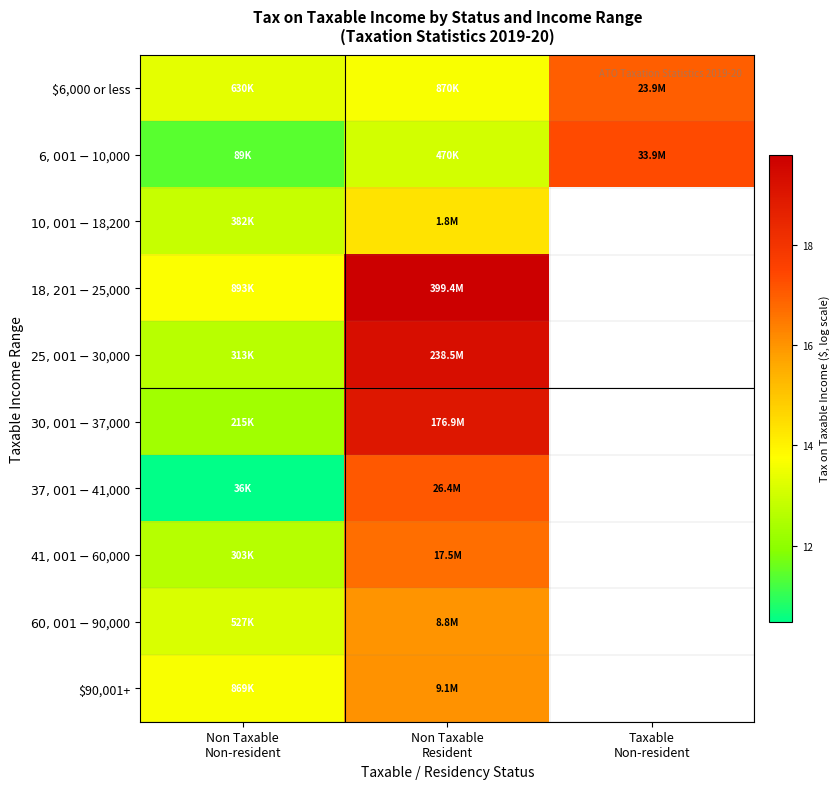

What is the greatest value displayed?

19.8